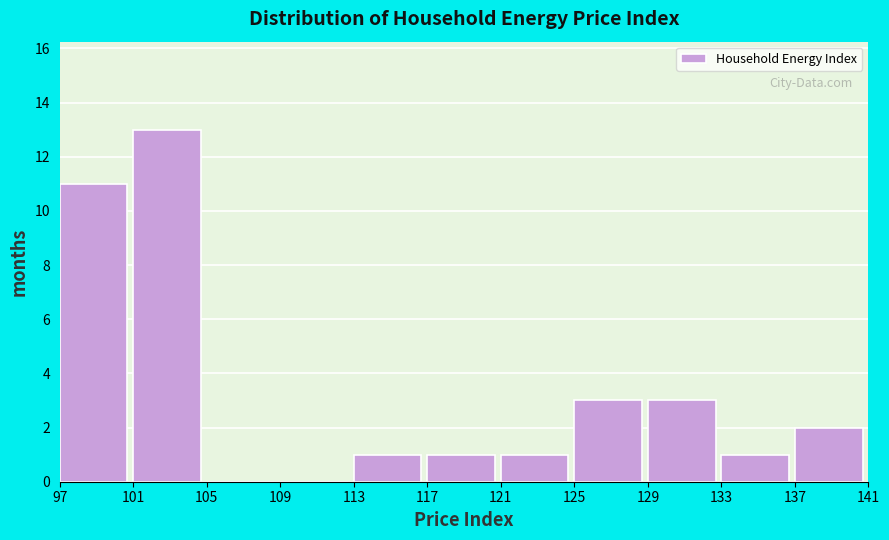

Reading left to right, list every bar in this chart as the range it spans on the x-axis followed by its height. The values are not printed on the chart, so give them approximately, as read against the axis.

97 to 101: 11
101 to 105: 13
105 to 109: 0
109 to 113: 0
113 to 117: 1
117 to 121: 1
121 to 125: 1
125 to 129: 3
129 to 133: 3
133 to 137: 1
137 to 141: 2